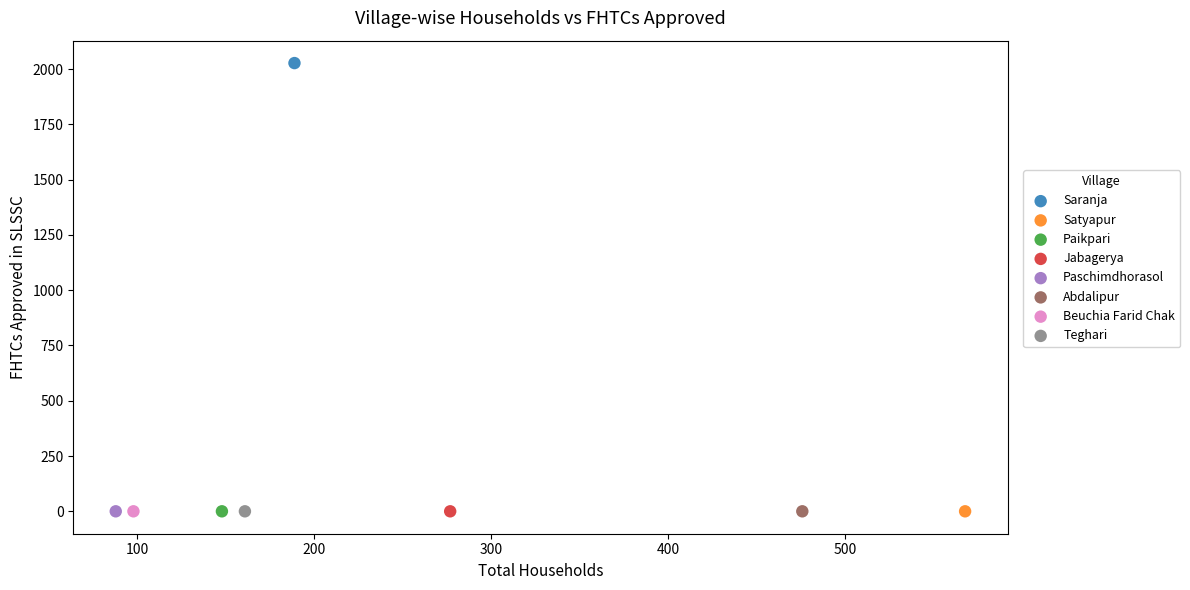

What are all the series names shown in the legend?

Saranja, Satyapur, Paikpari, Jabagerya, Paschimdhorasol, Abdalipur, Beuchia Farid Chak, Teghari